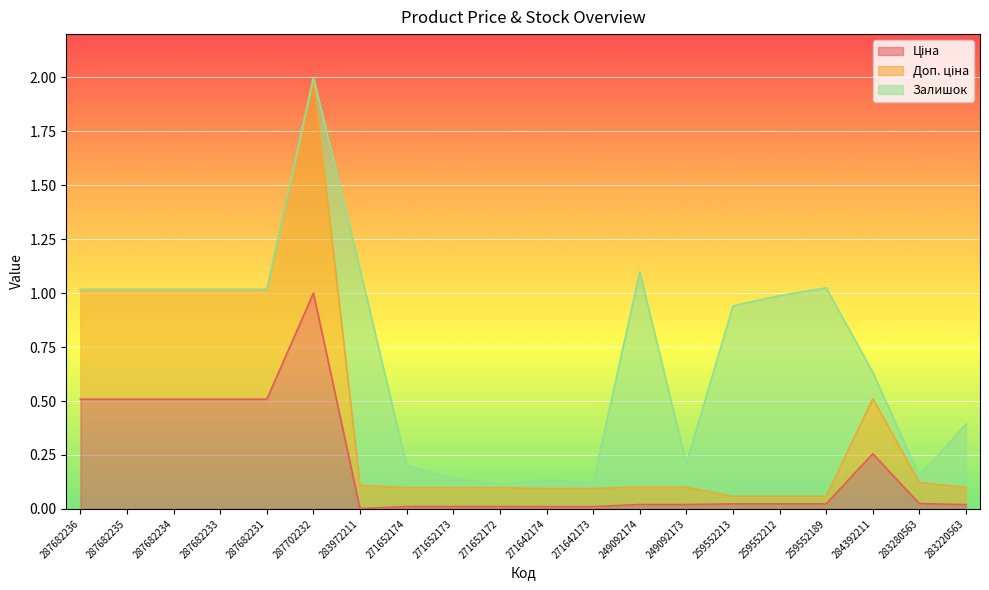

The Ціна series shows 0.0 at 259552213. True or false?

False